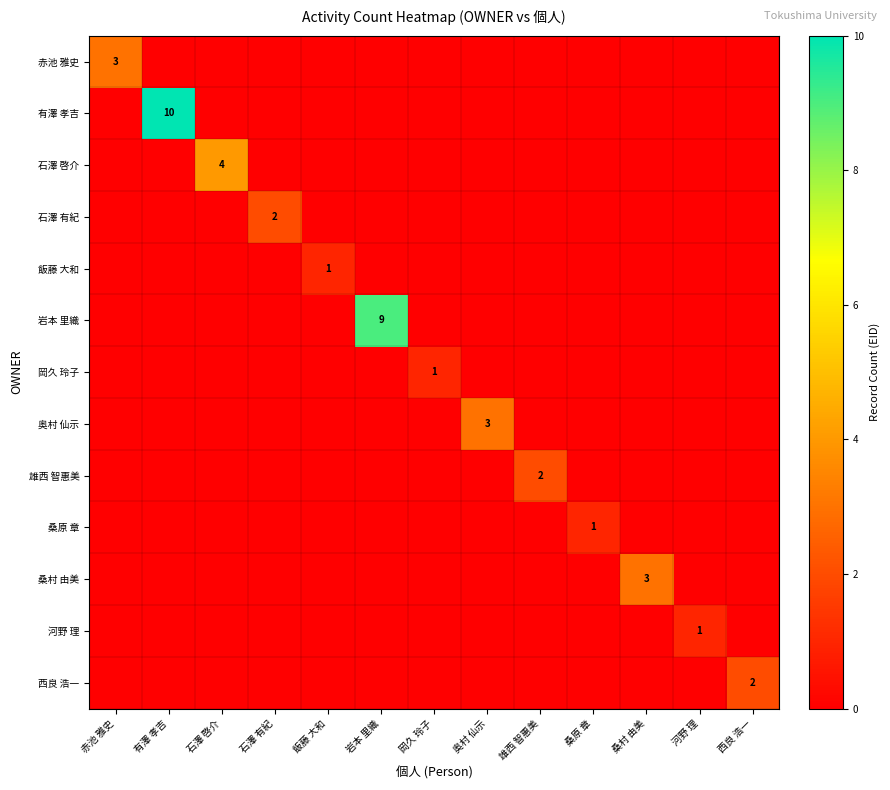

At which category is the sum across all series the highest?

有澤 孝吉